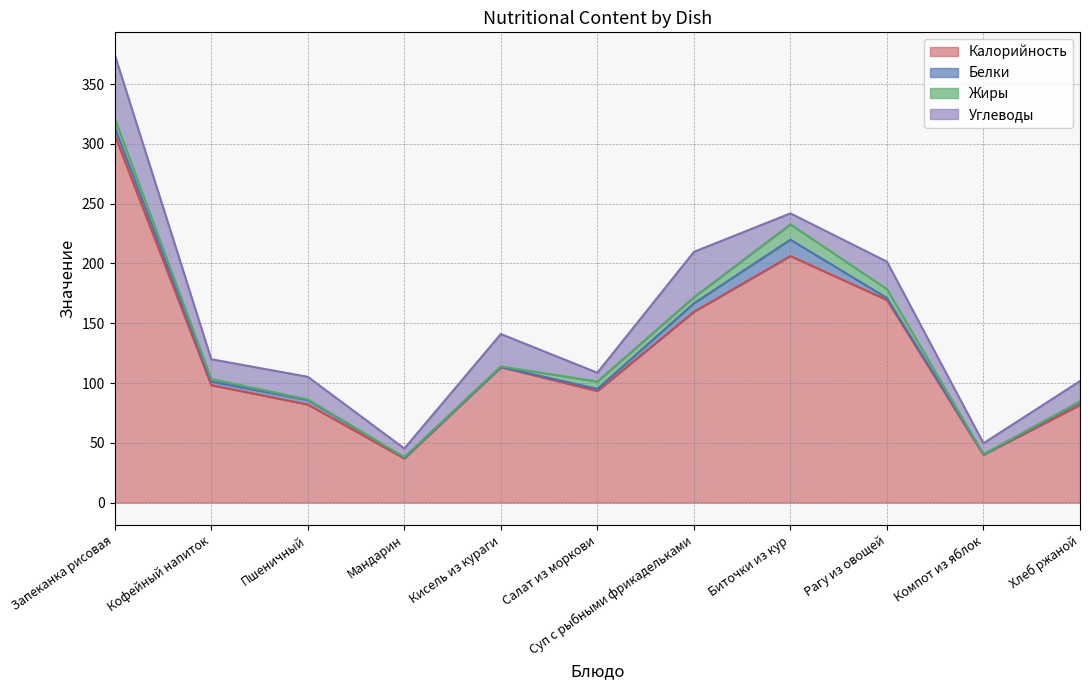

The value of Жиры at Хлеб ржаной is 0.4. True or false?

True